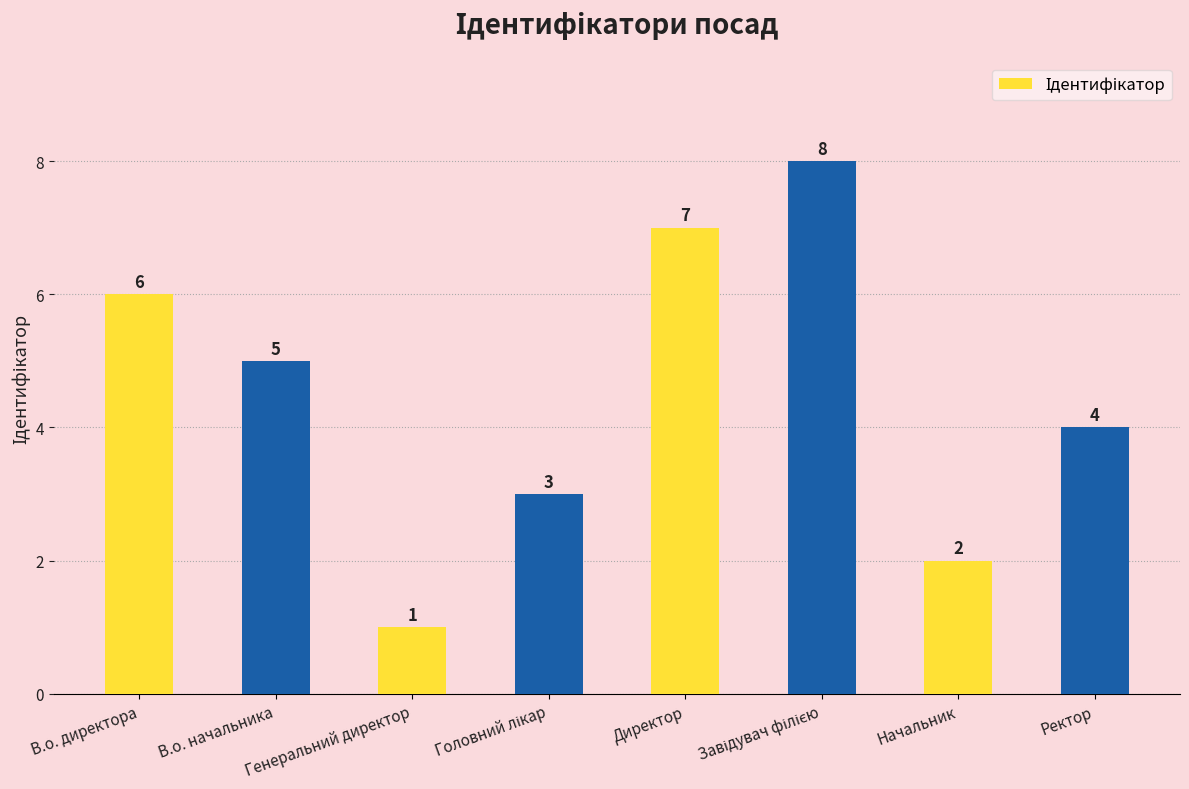

Read the value at В.о. начальника.

5